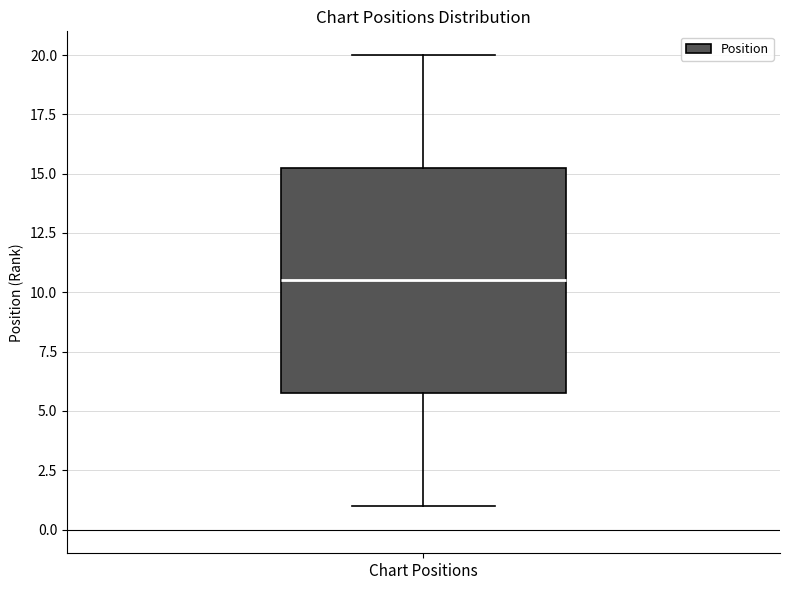

Transcribe this box plot: give where the median line is, the range the box spans, and where the two whiskers end, as read against the y-axis. The values are not printed on the chart, so give them approximately, as read against the axis.

median 10.5, box 6.0 to 15.5, whiskers 1.0 to 20.0